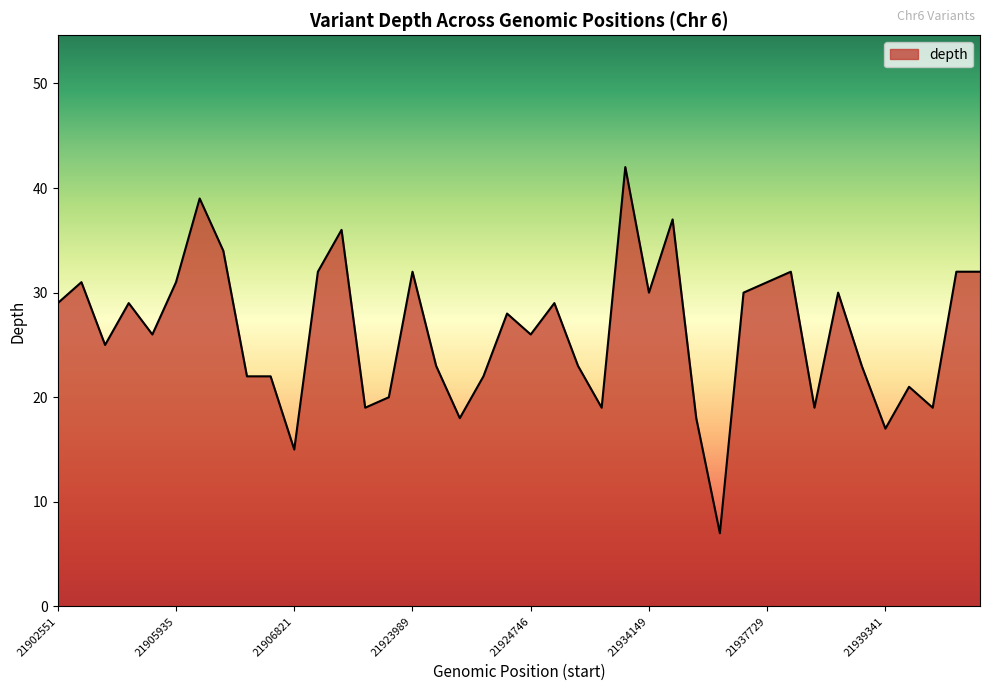

What is the greatest value displayed?

42